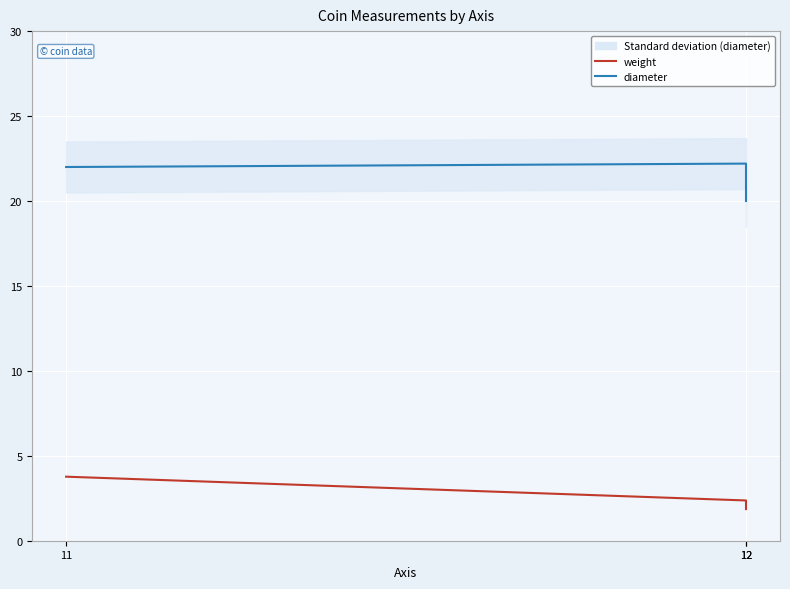

What is the total value across all series at 11?

25.8